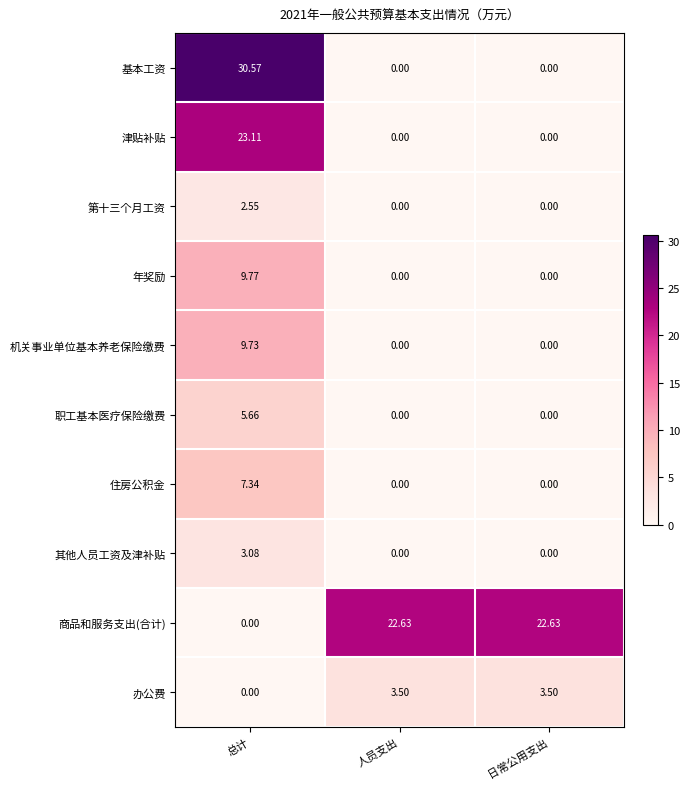

What is the total value across all series at 总计?

91.8